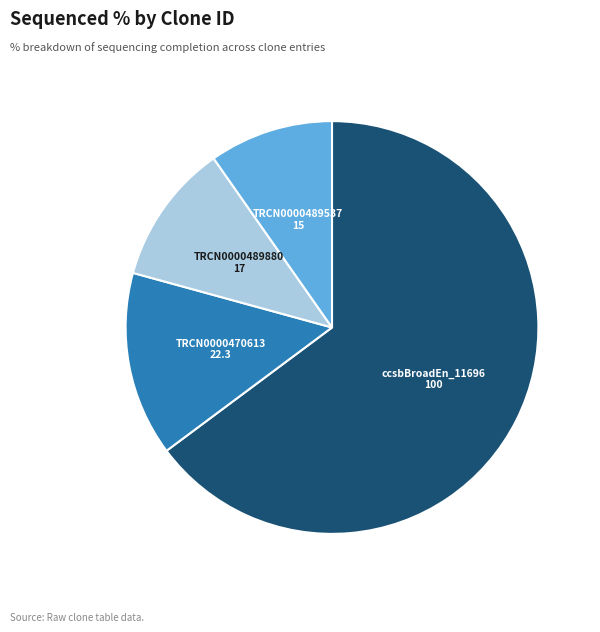

Count the number of slices in the pie.

4